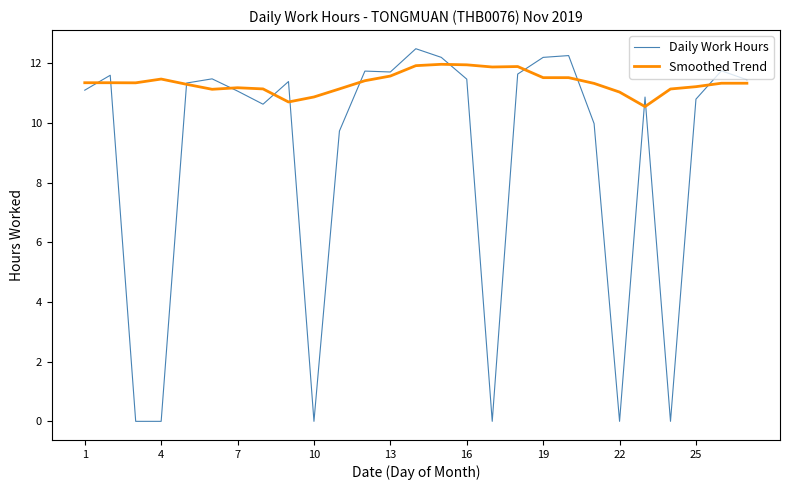

Which series has the largest range (max minus min)?

Daily Work Hours